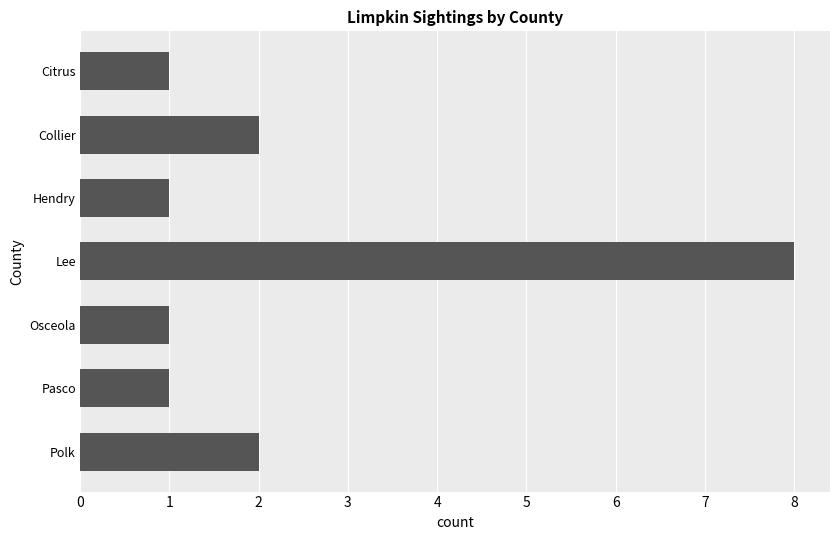

Which has a higher value, Pasco or Collier?

Collier